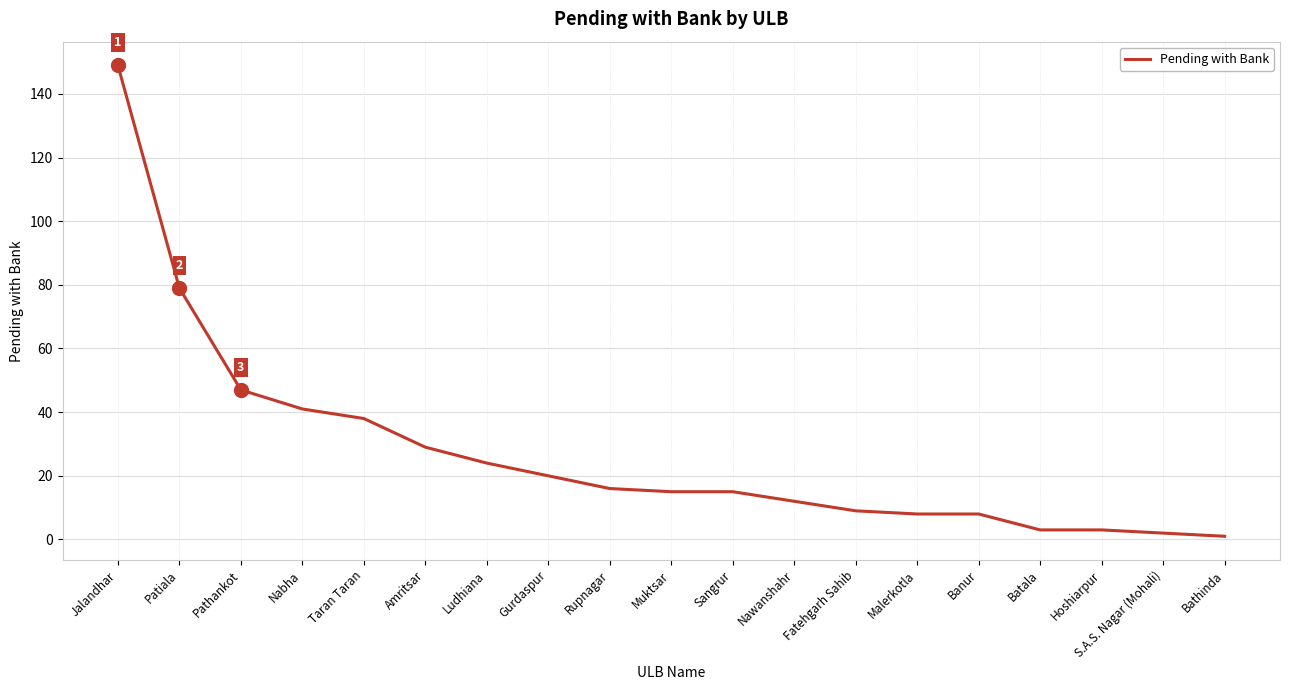

Which has a higher value, Banur or Ludhiana?

Ludhiana